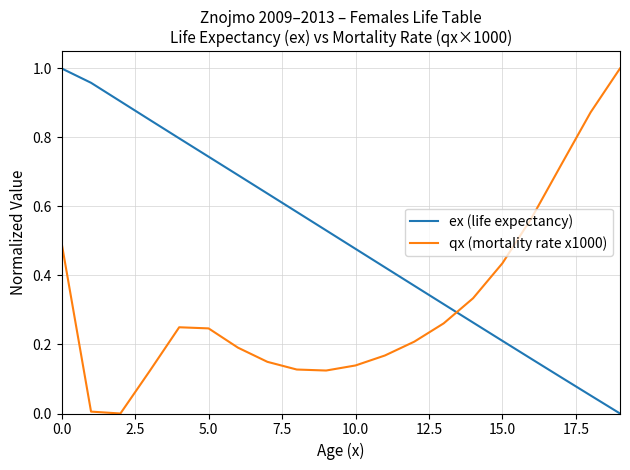

Which series has the largest total across all categories?

ex (life expectancy)